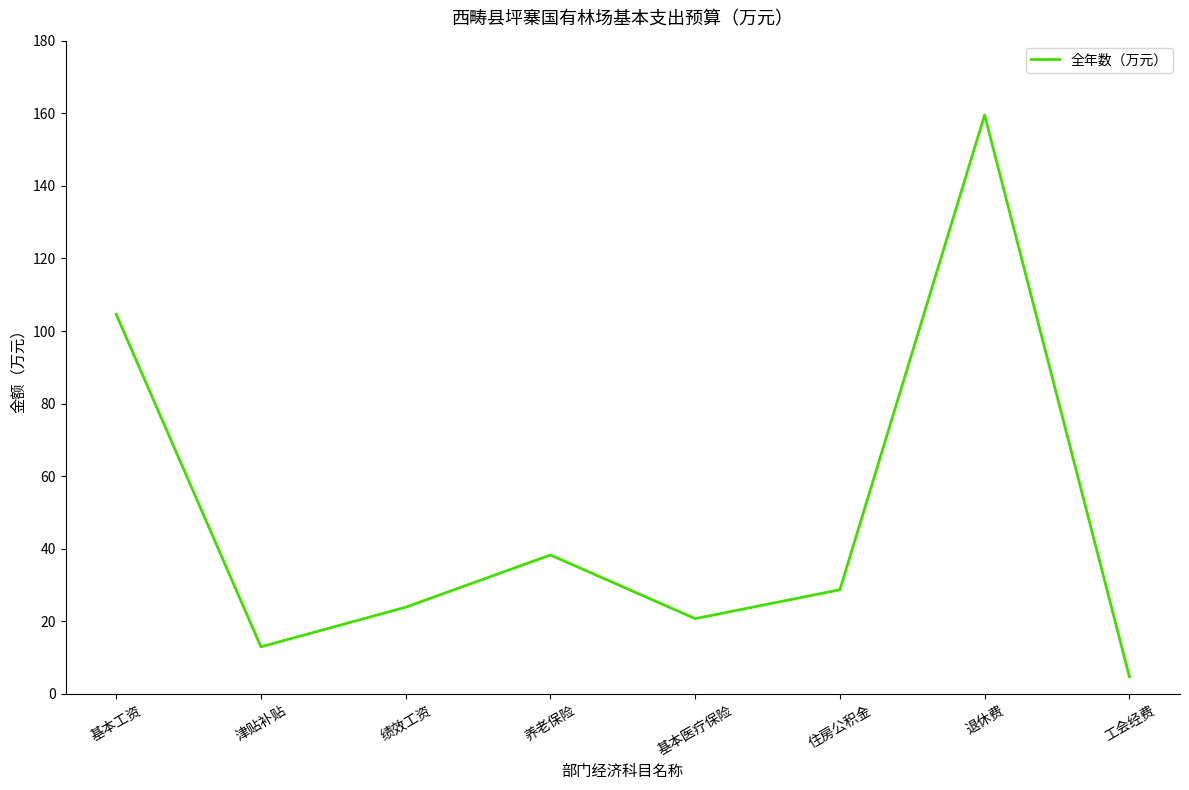

What is the sum of the values at 住房公积金 and 工会经费?

33.5